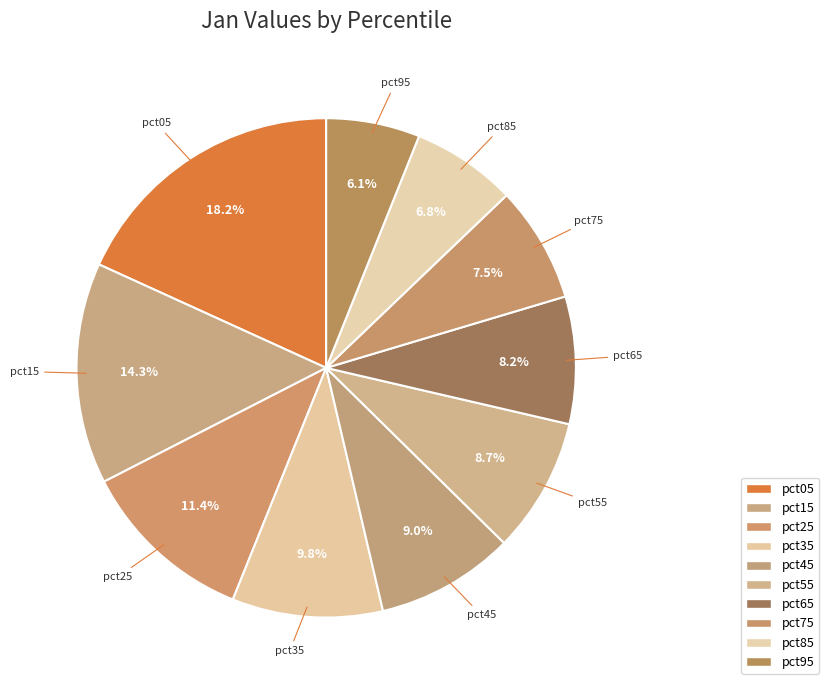

How many slices are in this pie chart?

10